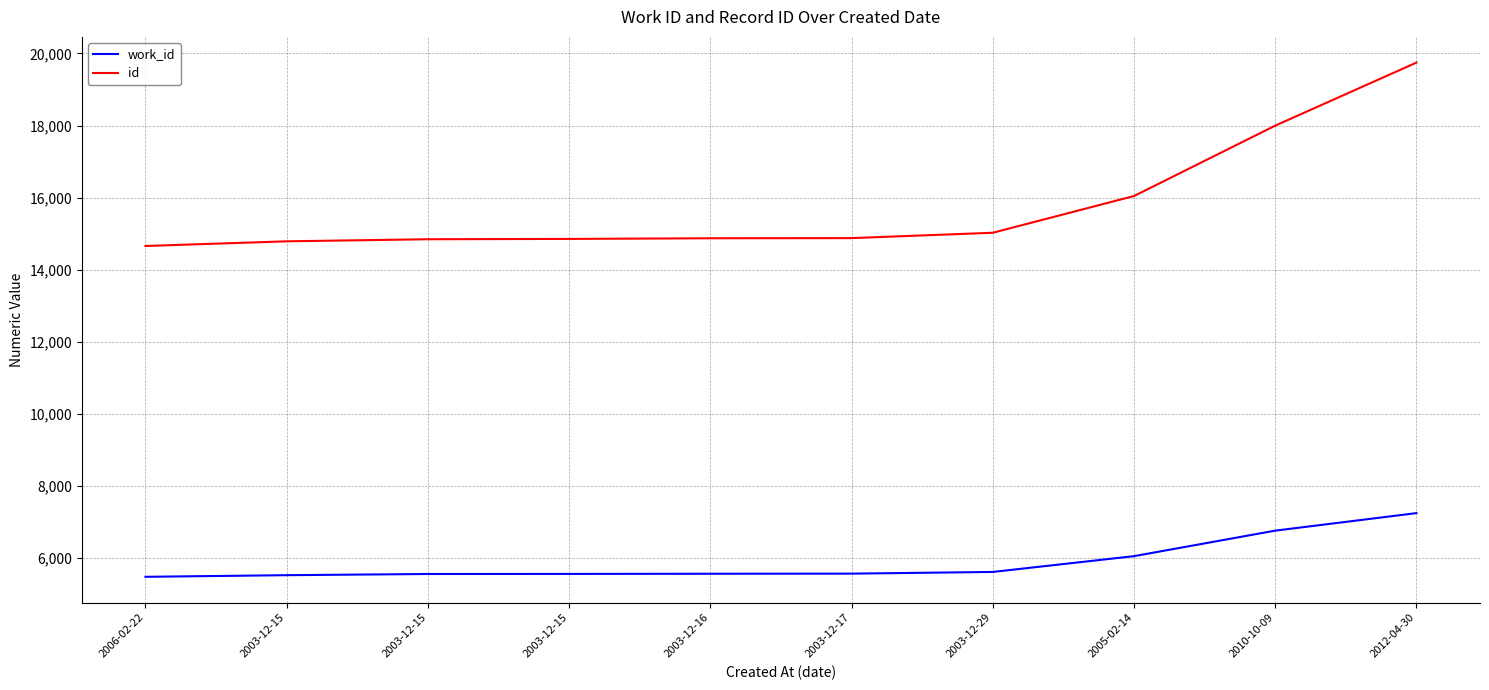

Is this an area chart (filled region under the line)?

No